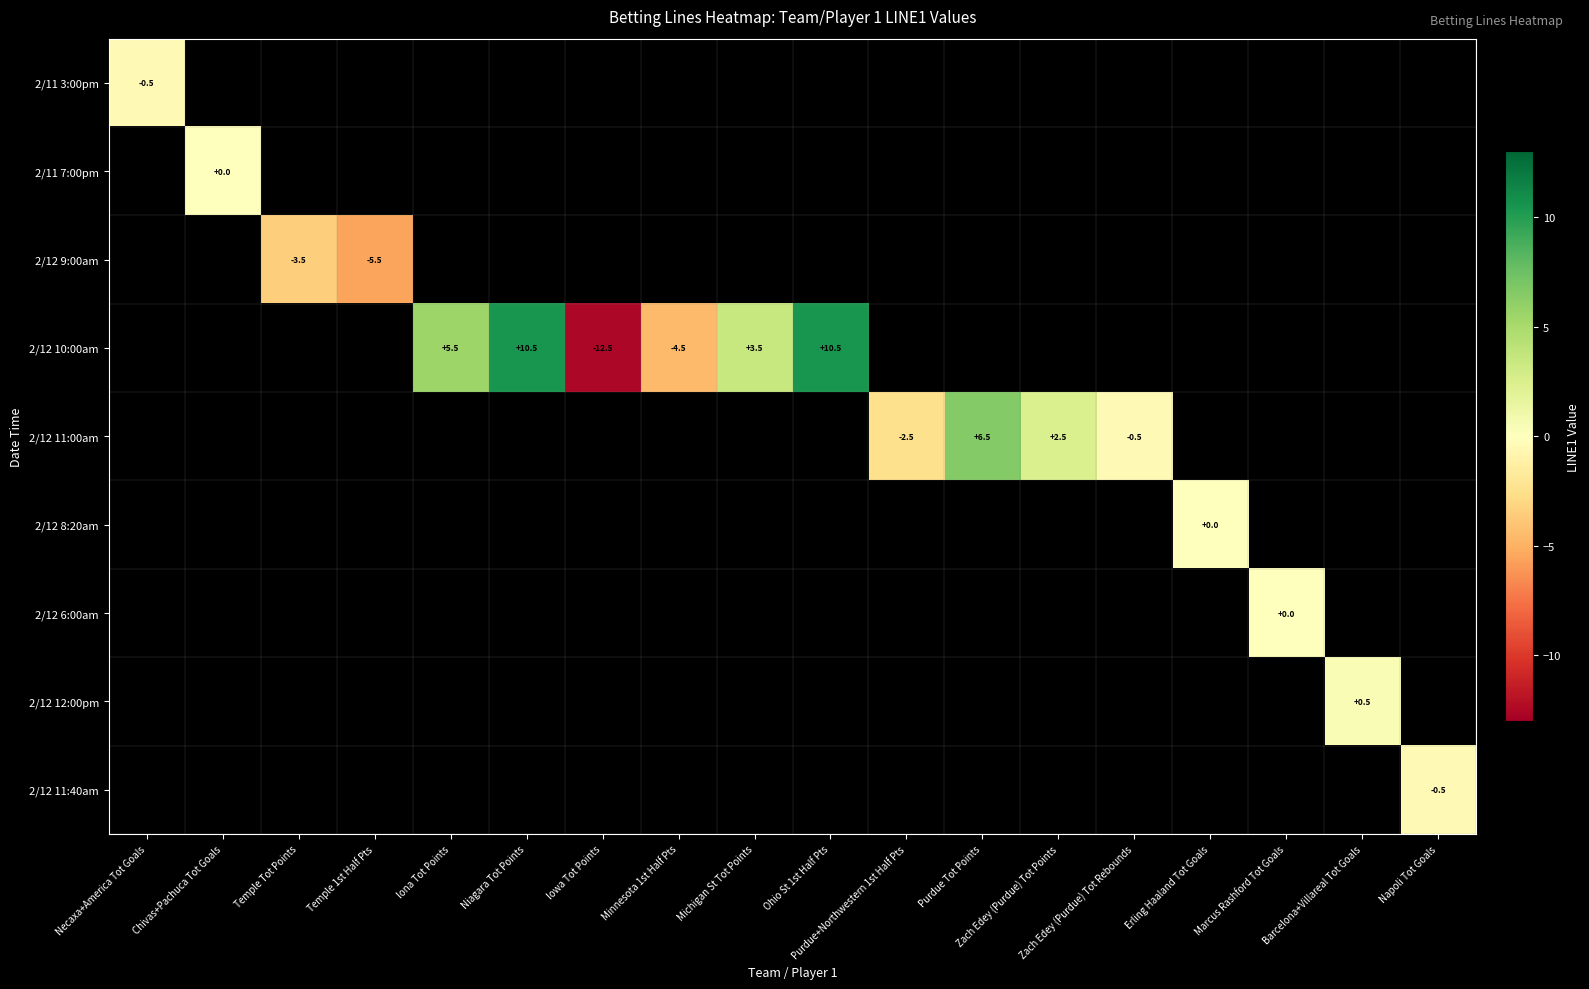

How many values in 2/12 11:00am are below zero?

2